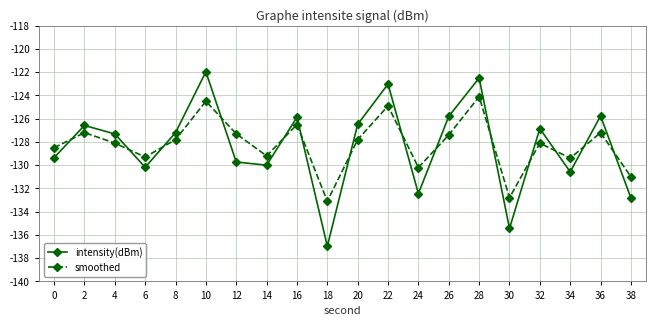

What is the value of the intensity(dBm) point at the 12th from the left?

-123.0